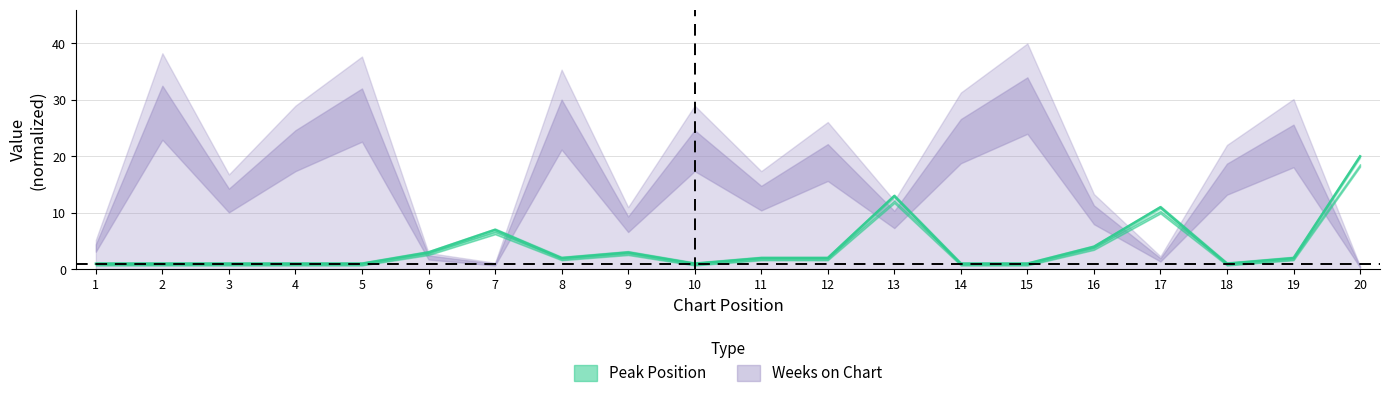

How many values are below 2?

9